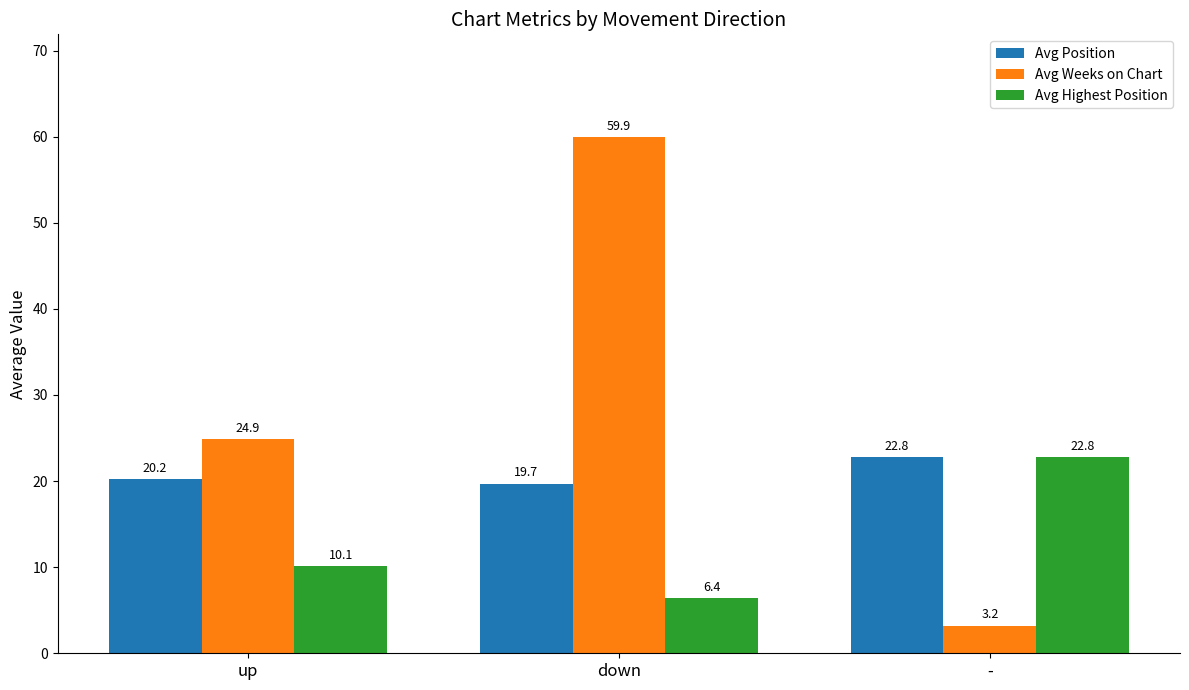

What is the label of the 2nd bar from the right?

down